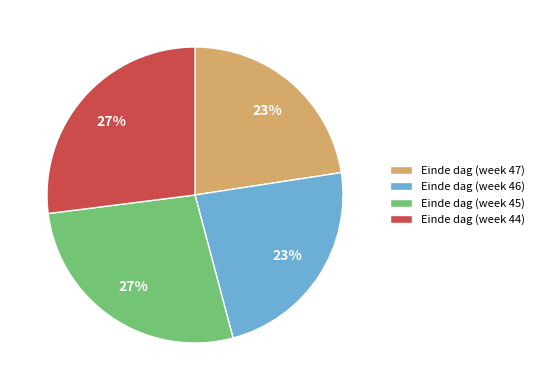

How many segments does this pie chart have?

4